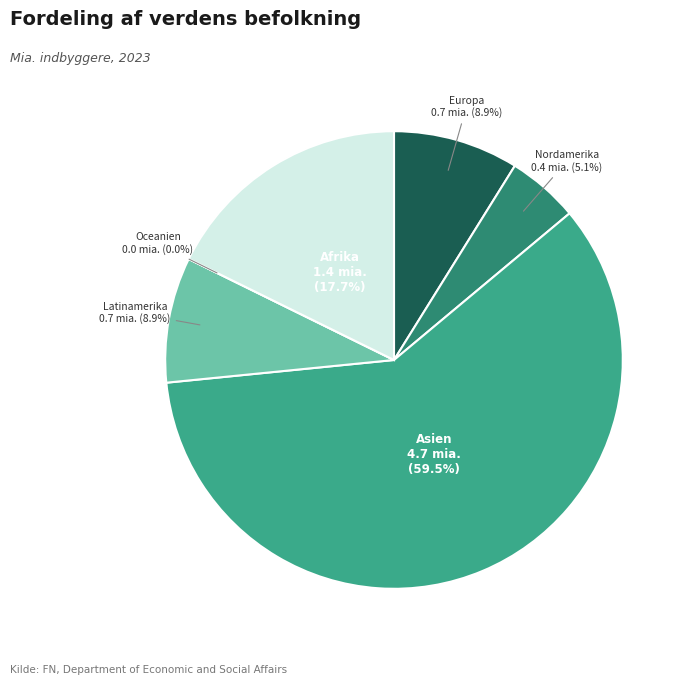

Is there any slice that represents more than half of the pie?

Yes